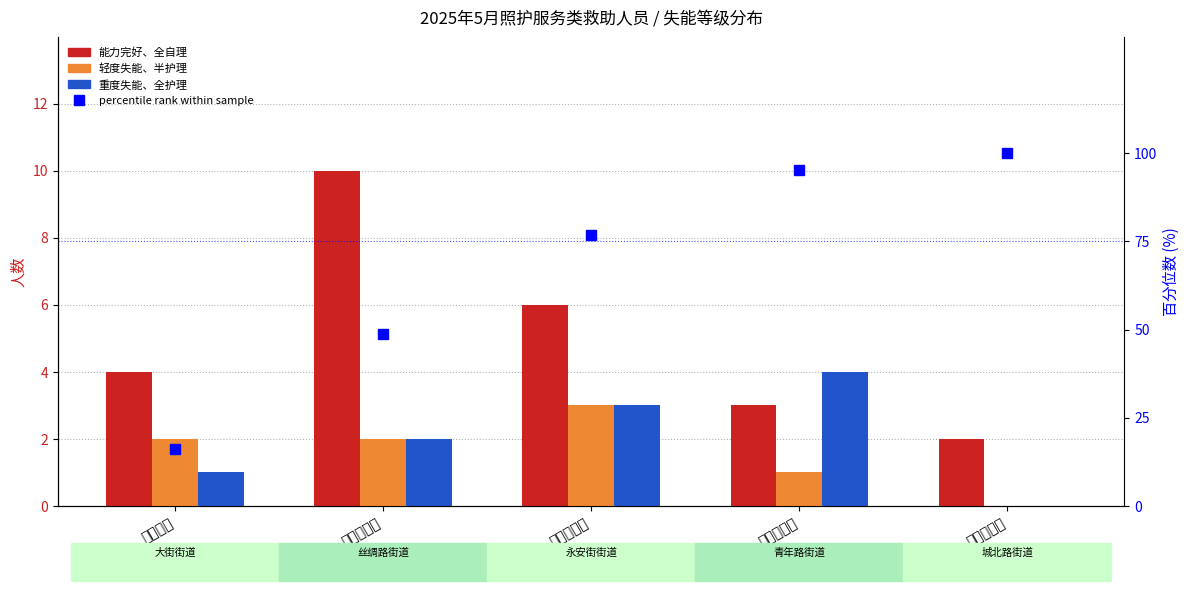

What is the difference between the maximum and second lowest values in the percentile rank within sample series?

51.2